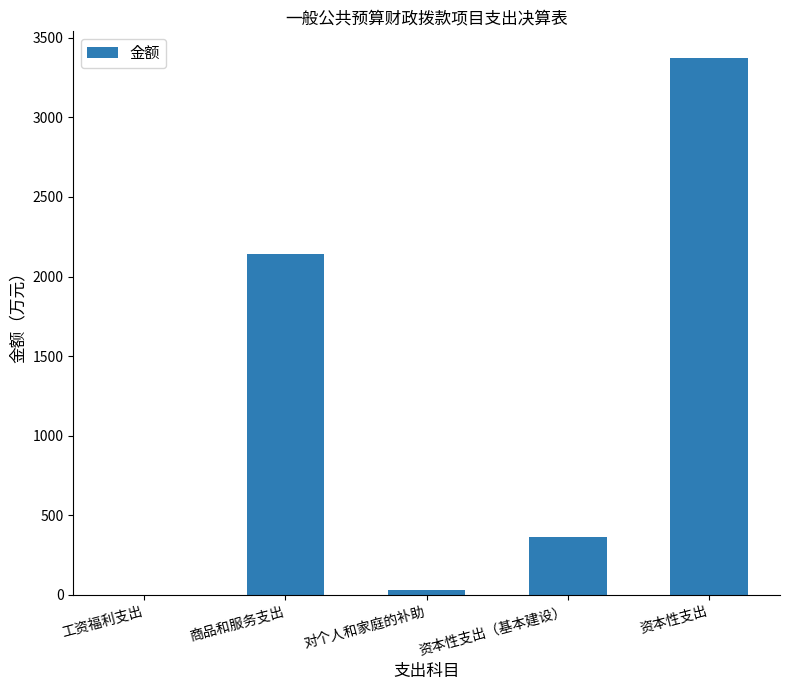

What is the change in value from 资本性支出（基本建设） to 资本性支出?

+3009.7